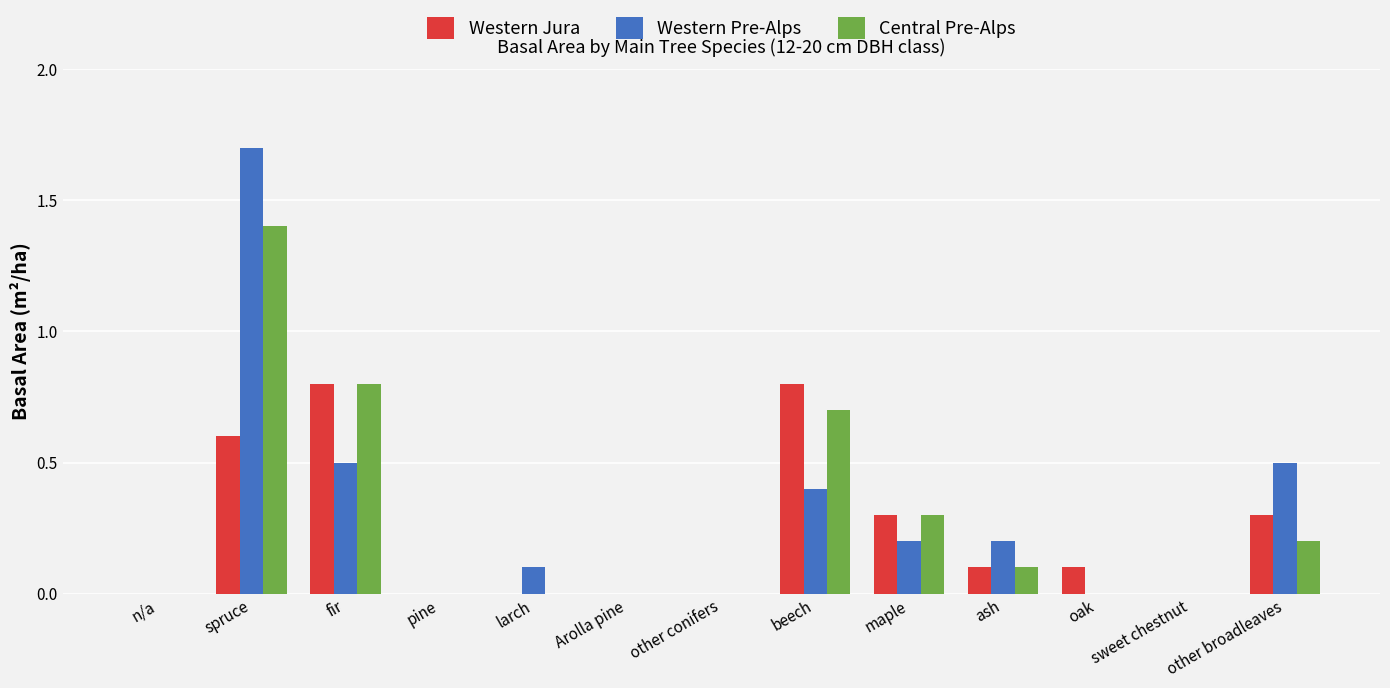

What is the average value of the Western Pre-Alps series?

0.3